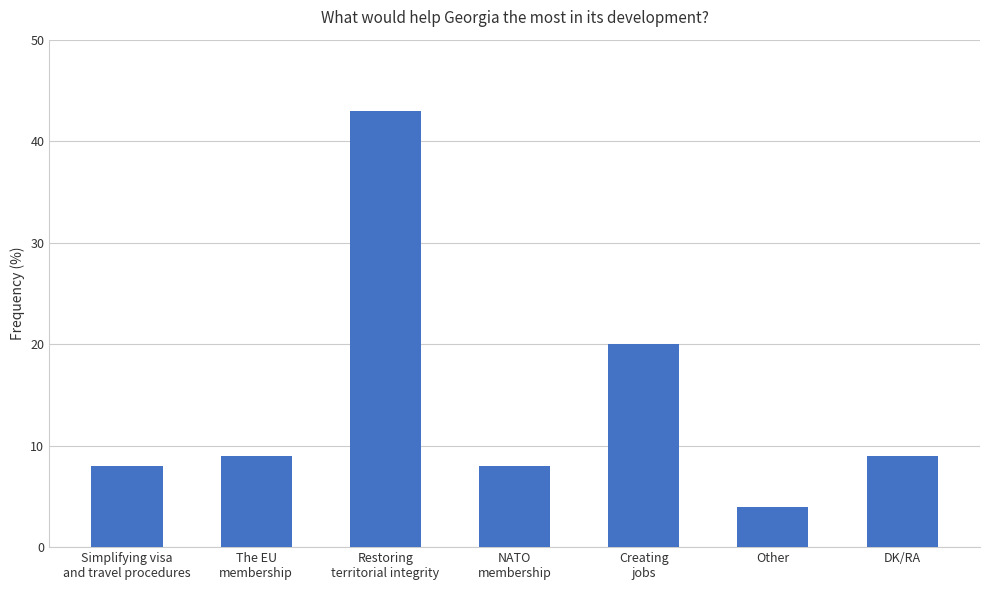

What is the approximate value at NATO
membership, to the nearest 10?

10